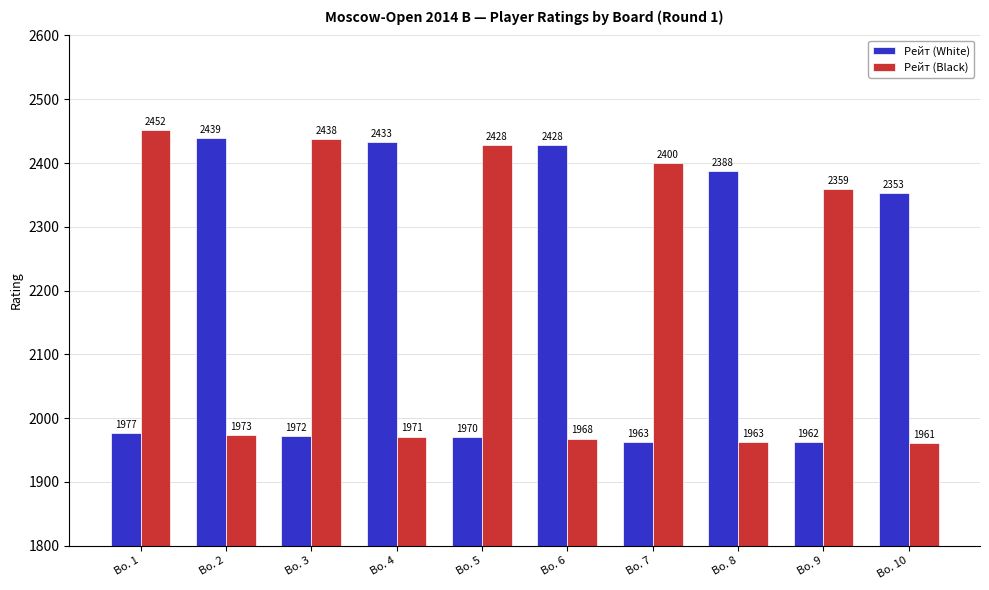

How many bars are there in each group?

2